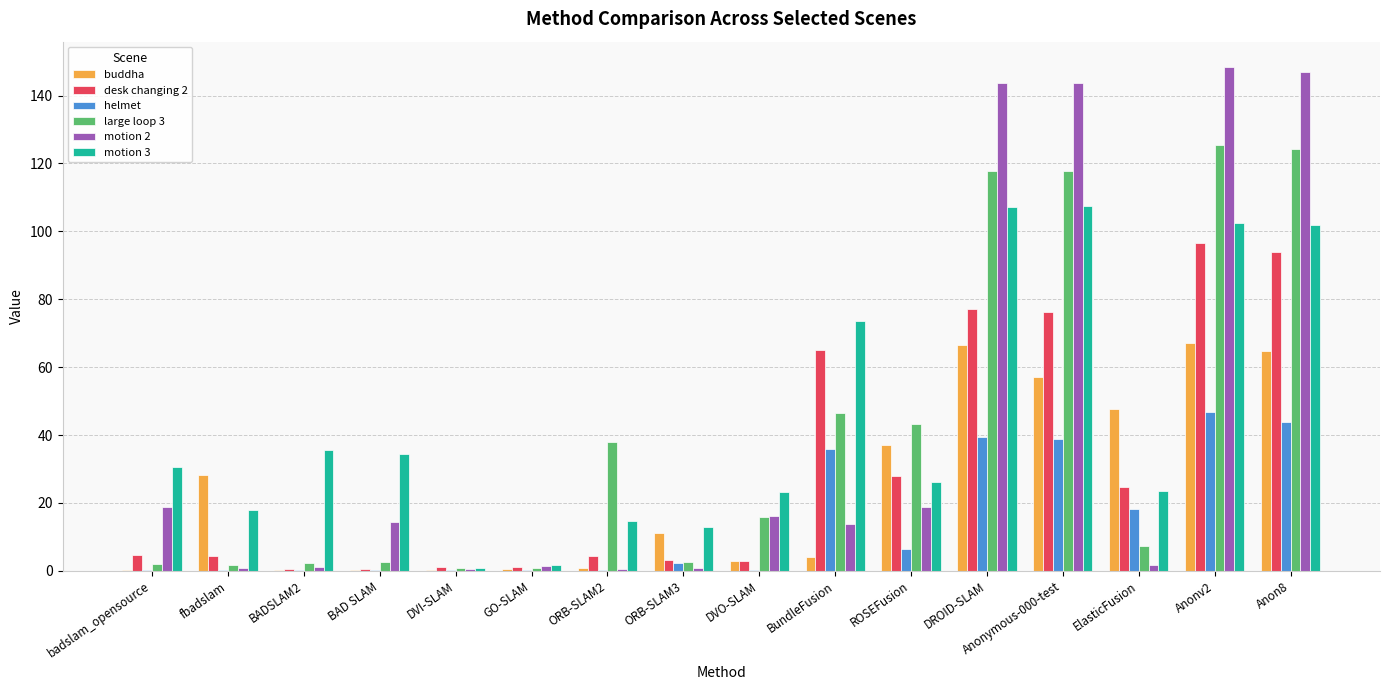

Which series changed the most between BADSLAM2 and ElasticFusion?

buddha